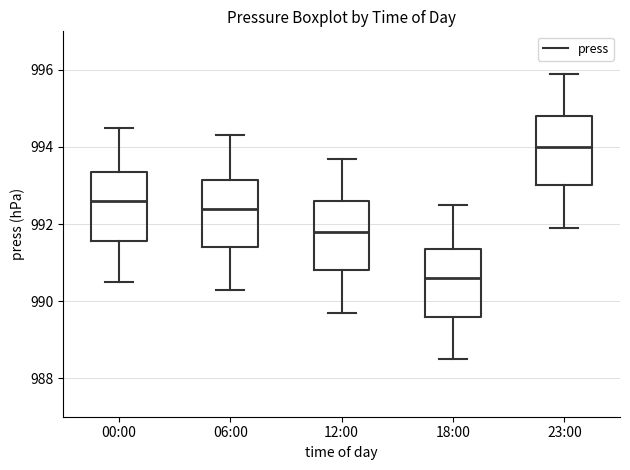

Reading left to right, read every box against the y-axis: the position of its median line, the range the box covers, and the ends of its whiskers. The values are not printed on the chart, so give them approximately, as read against the axis.

00:00: median 992.6, box 991.6 to 993.4, whiskers 990.6 to 994.6
06:00: median 992.4, box 991.4 to 993.2, whiskers 990.4 to 994.4
12:00: median 991.8, box 990.8 to 992.6, whiskers 989.8 to 993.8
18:00: median 990.6, box 989.6 to 991.4, whiskers 988.6 to 992.6
23:00: median 994.0, box 993.0 to 994.8, whiskers 992.0 to 996.0